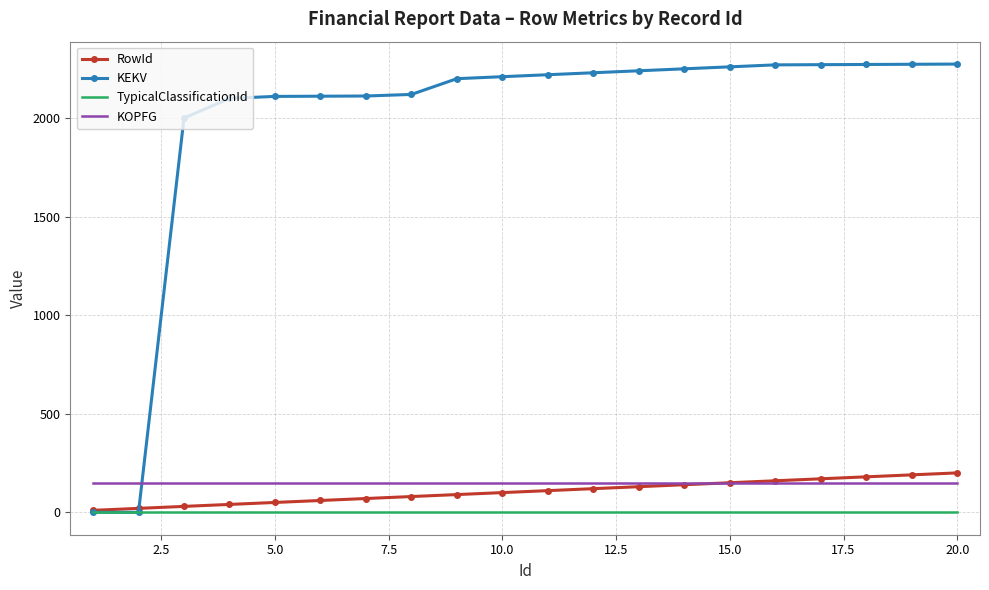

Which series has the largest range (max minus min)?

KEKV